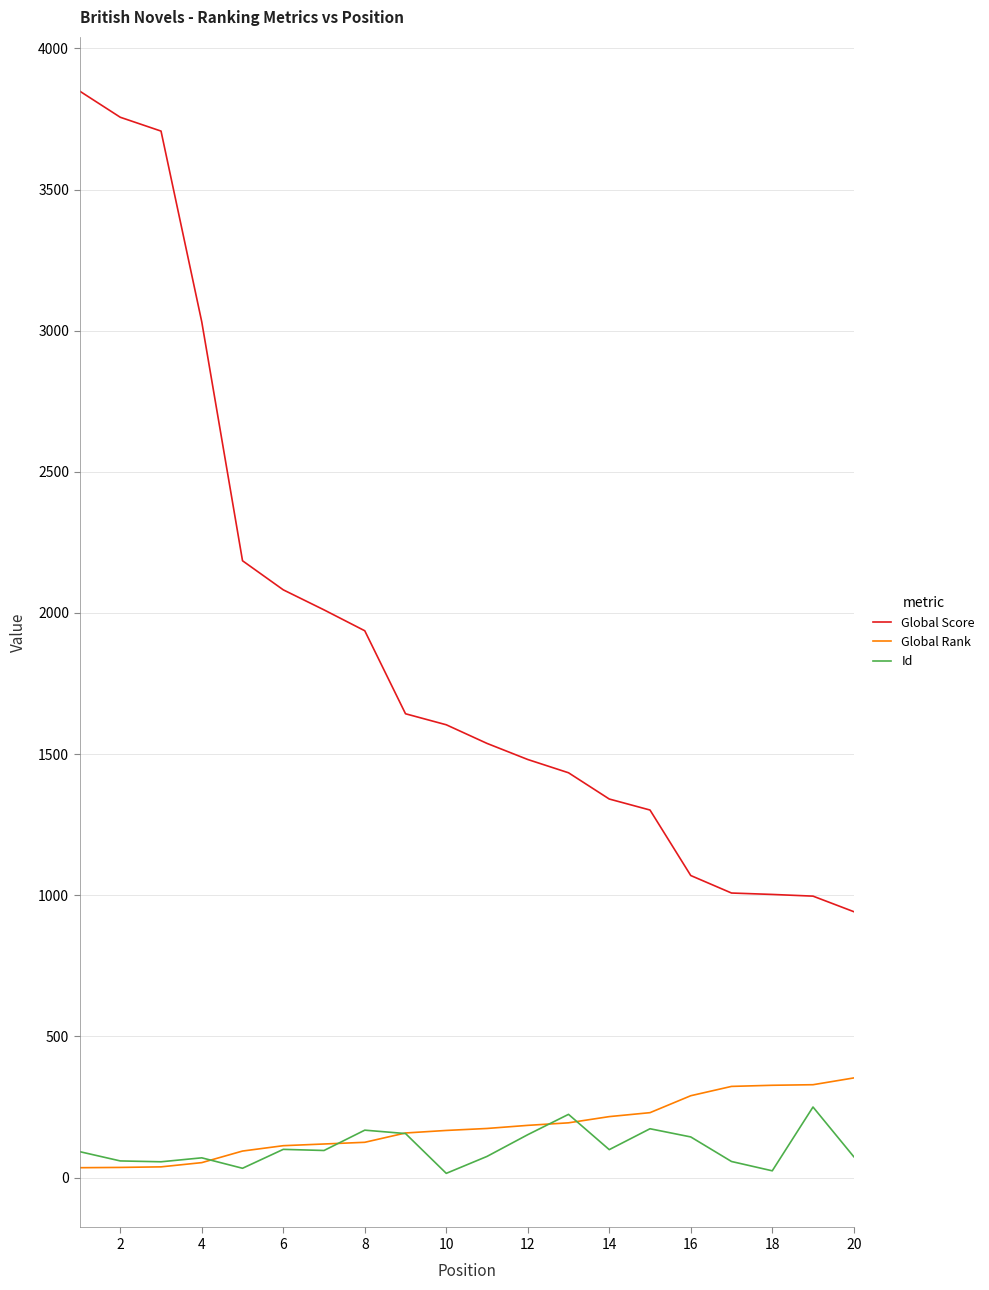

Which series has the largest total across all categories?

Global Score